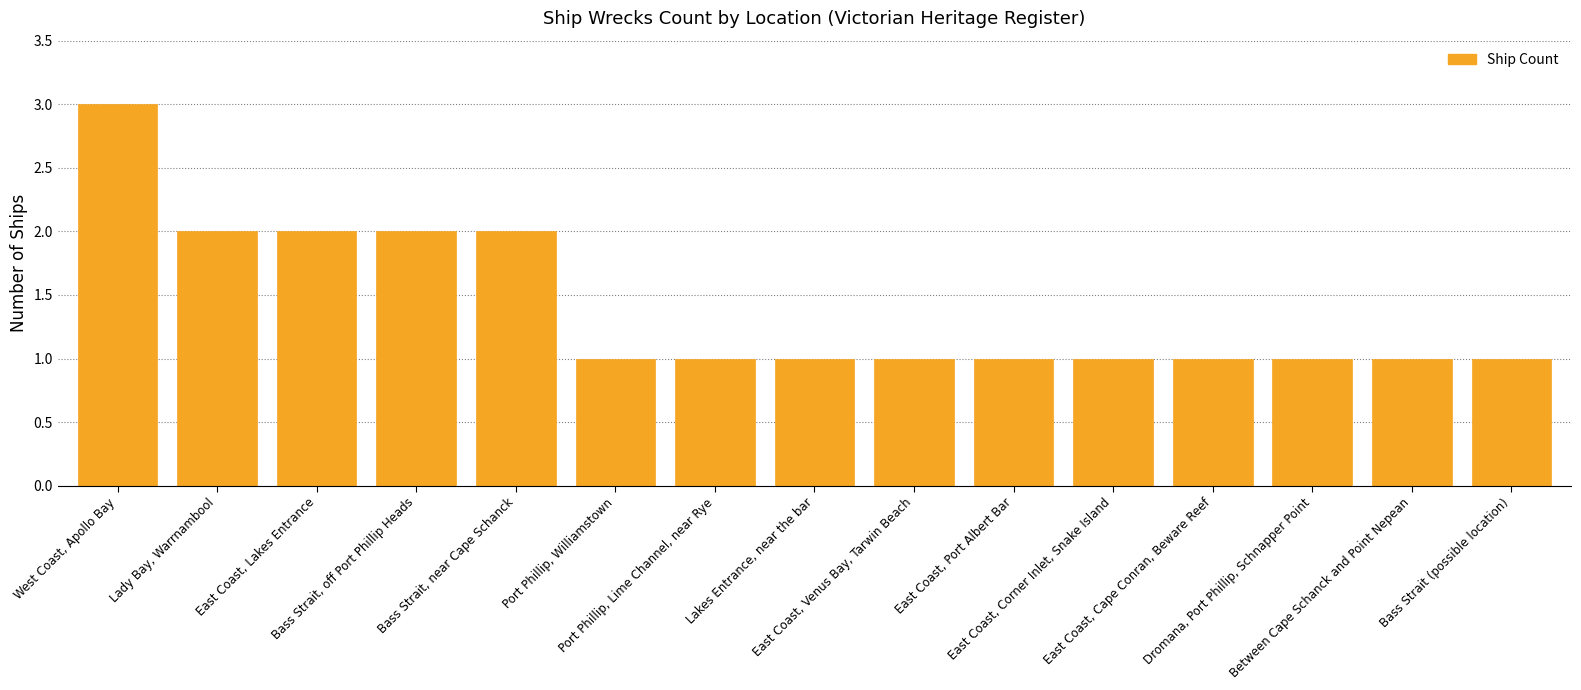

Reading left to right, transcribe all the data shown in this chart.

3	2	2	2	2	1	1	1	1	1	1	1	1	1	1